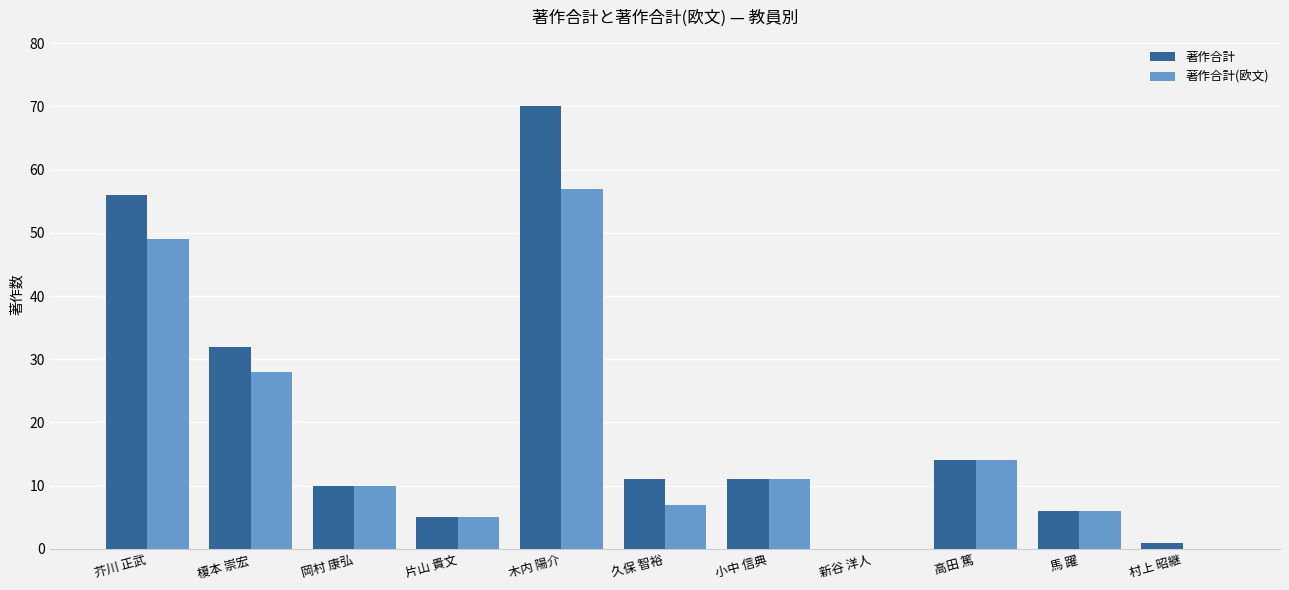

What is the sum of all 著作合計 values?

216